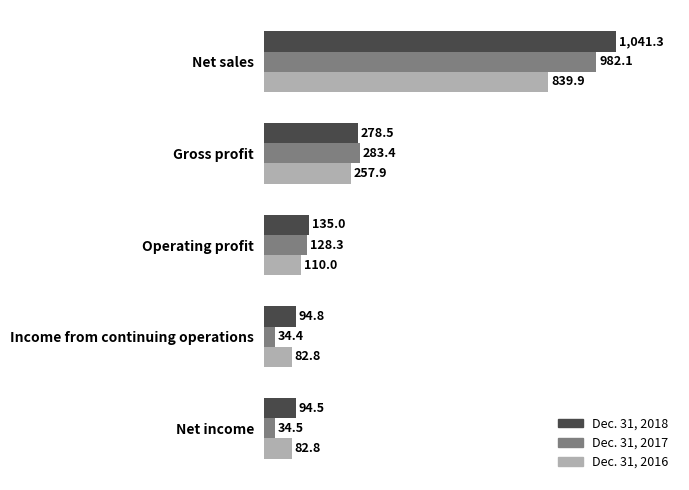

True or false: Dec. 31, 2018 has a value of 241.2 at Operating profit.

False